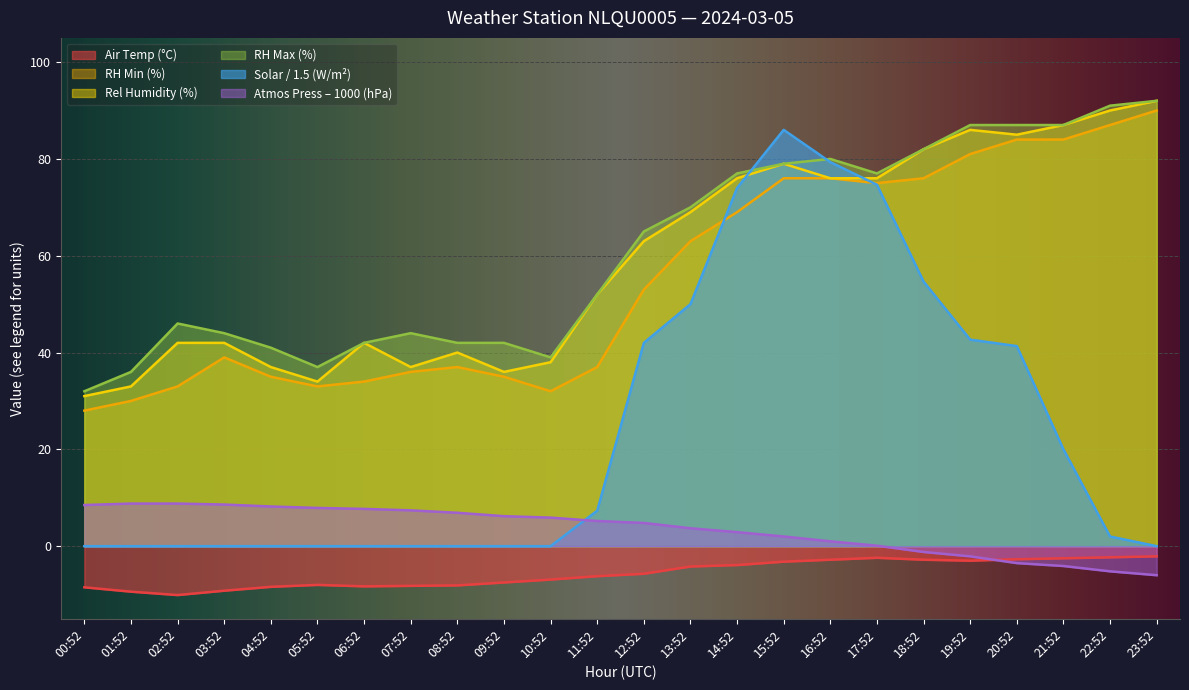

True or false: REL_HUMIDITY_MIN has more than 0 points higher than both neighbors.

True